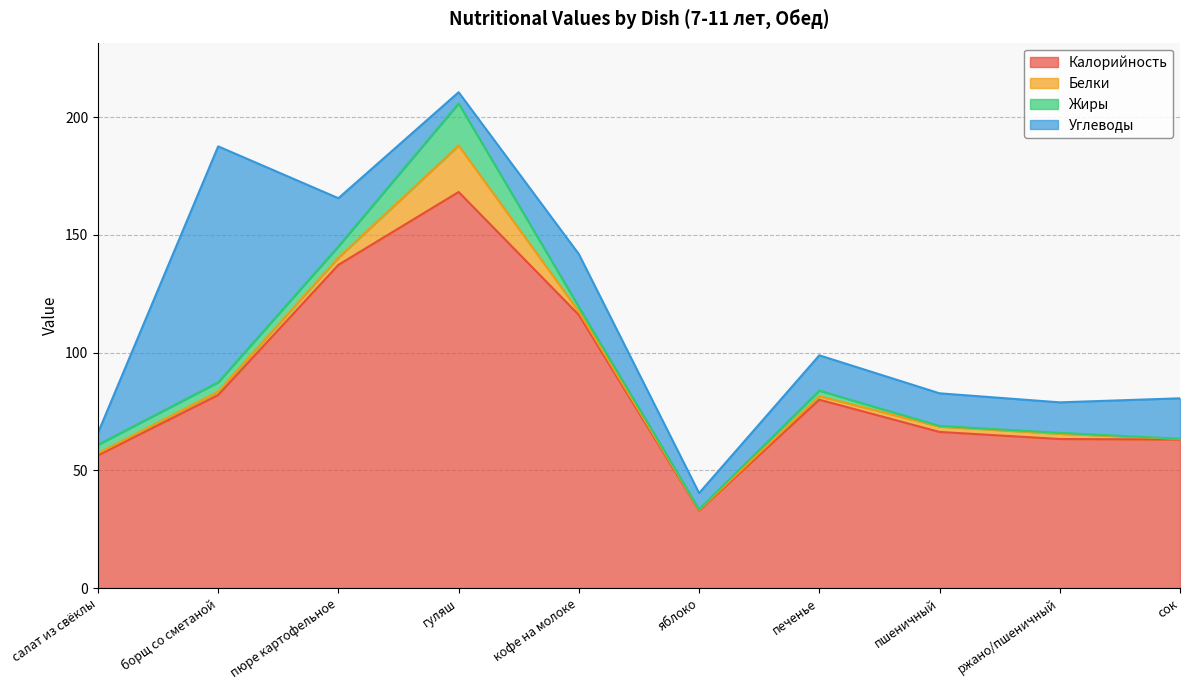

Is it true that Углеводы equals 6.9 at яблоко?

True